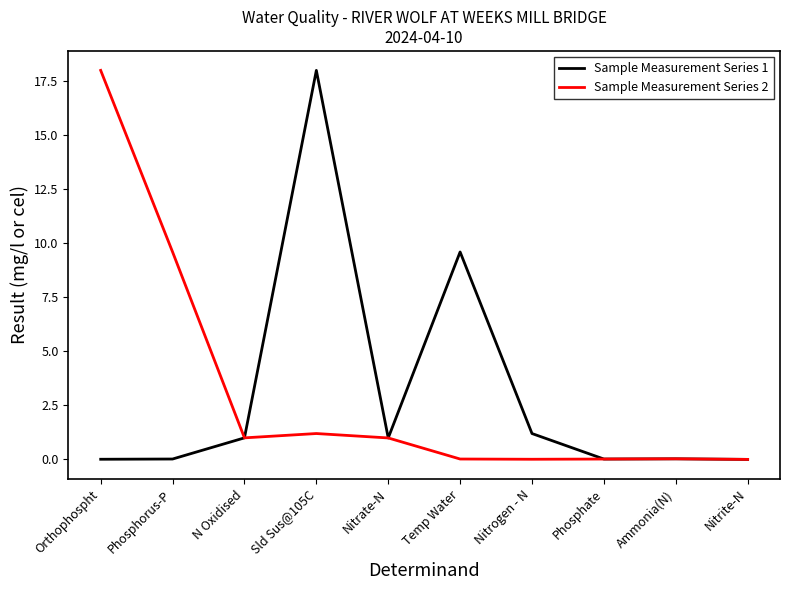

Which category has the highest value in the Sample Measurement Series 1 series?

Sld Sus@105C